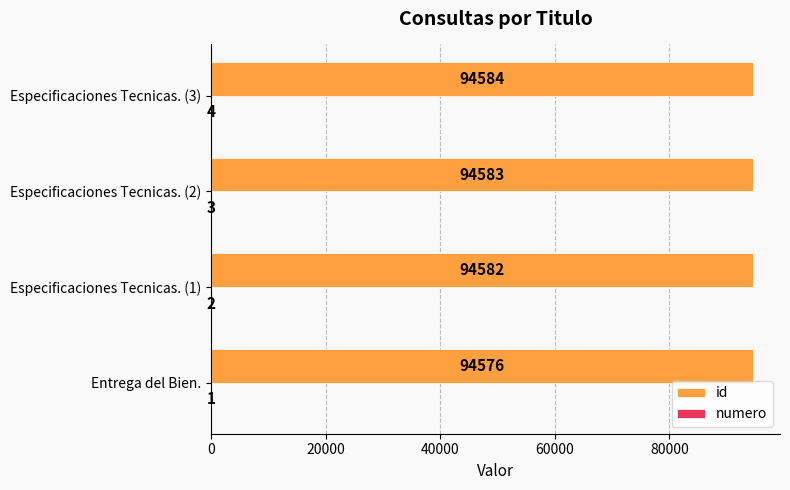

Which series has the largest total across all categories?

id